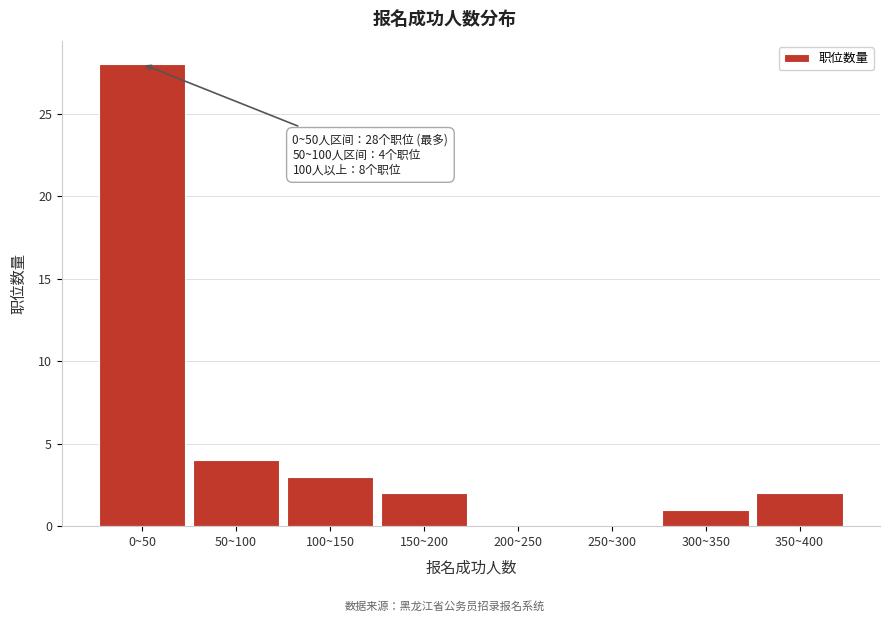

Reading right to left, transcribe all the data shown in this chart.

350~400=2	300~350=1	250~300=0	200~250=0	150~200=2	100~150=3	50~100=4	0~50=28